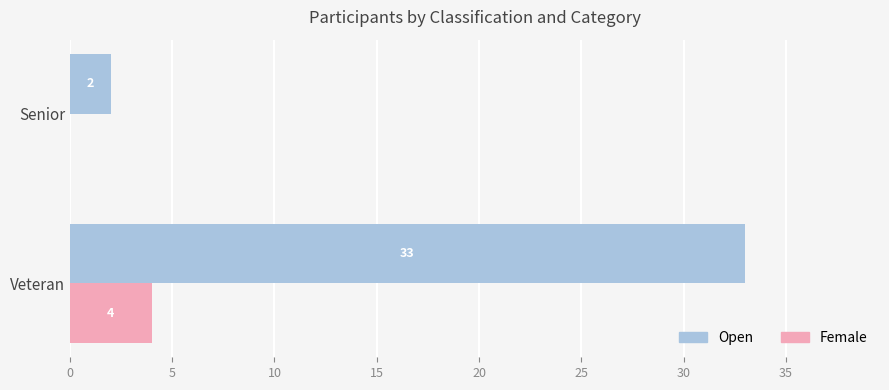

Is the value of Open at Senior greater than the value of Female at Veteran?

No